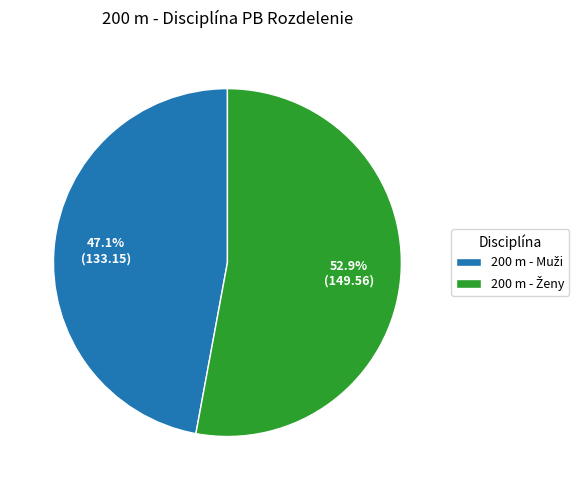

Does any single category account for the majority?

Yes